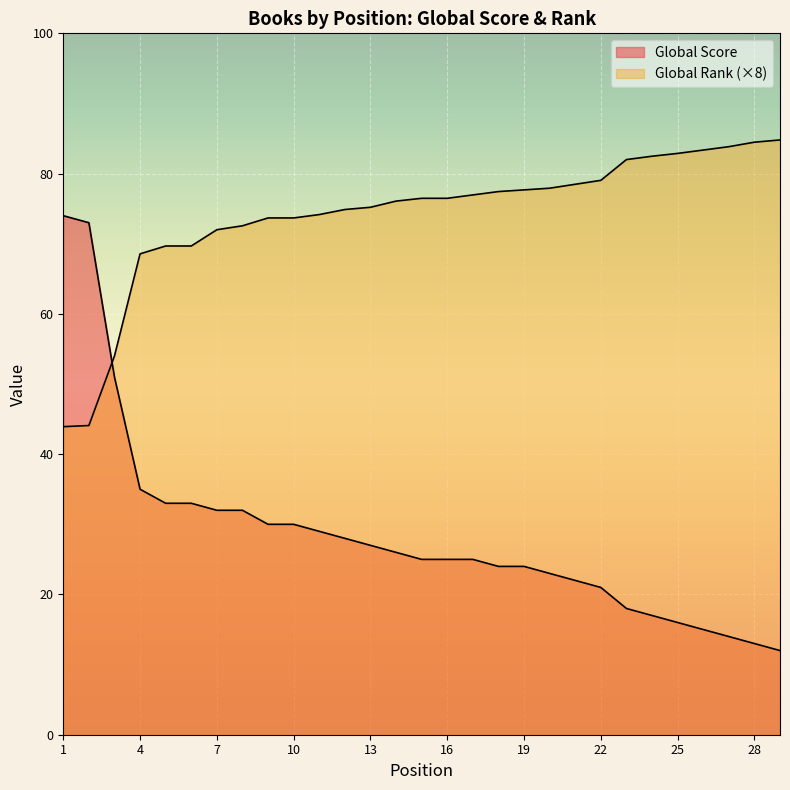

Which series has the largest range (max minus min)?

Global Score